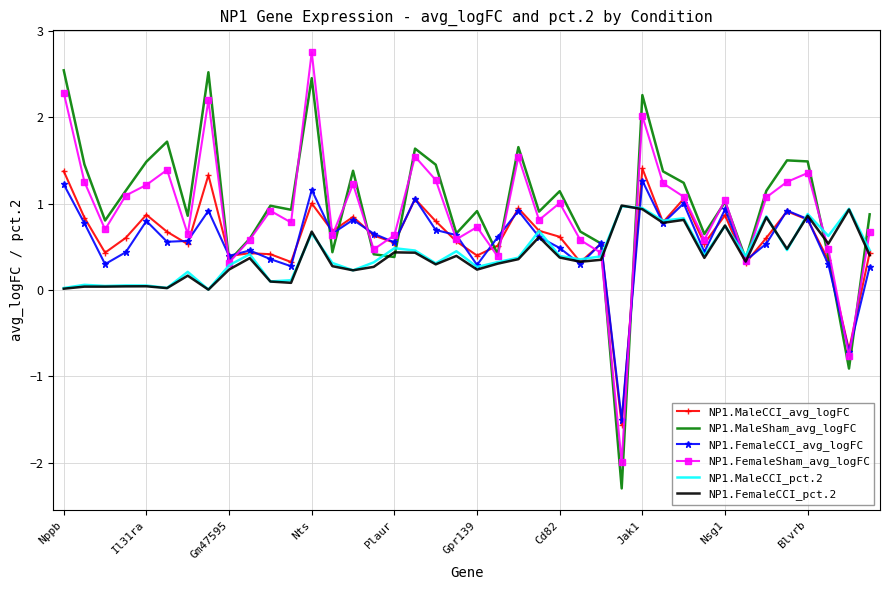

What is the maximum value for NP1.MaleCCI_avg_logFC?

1.4